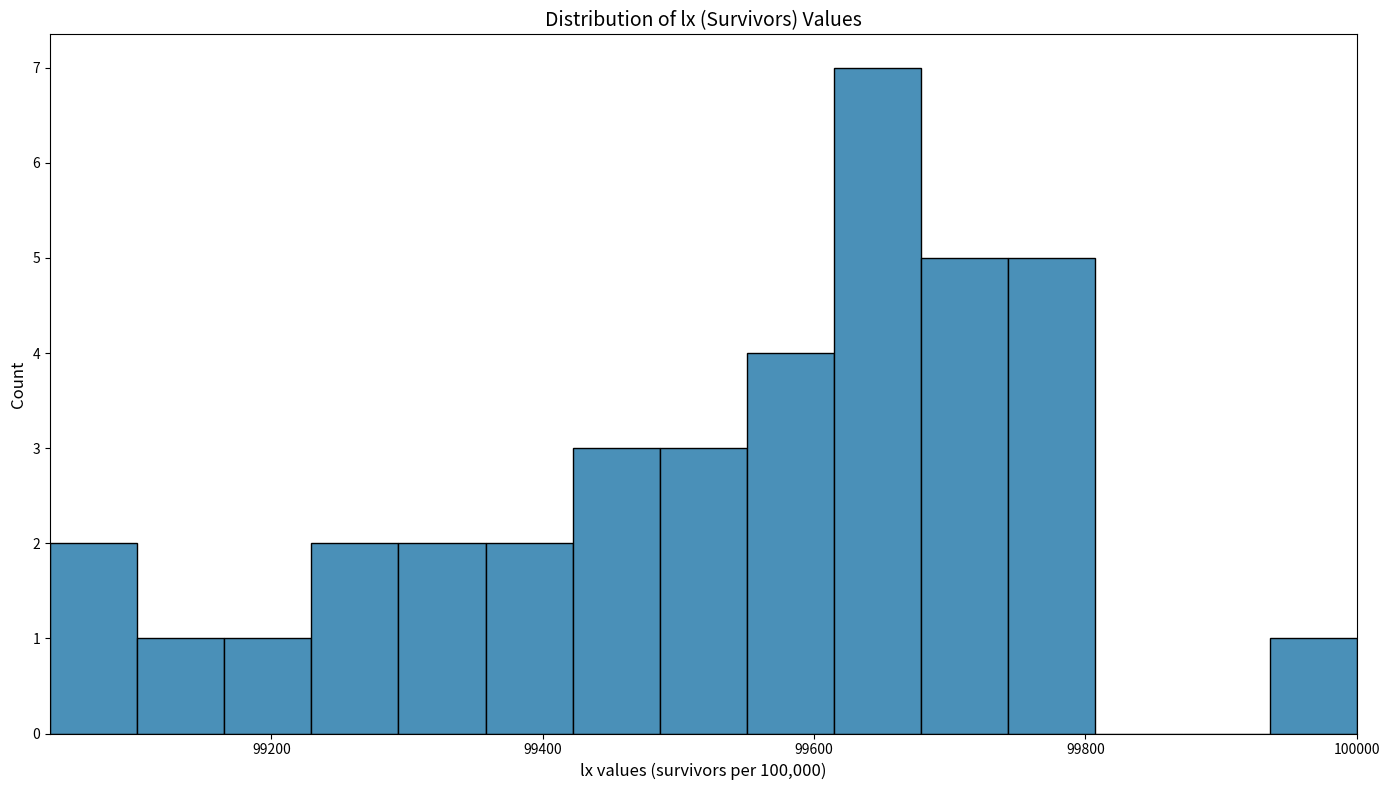

Around what value on the x-axis is the tallest bar? Give the approximate position of its centre, as read against the axis.

99640